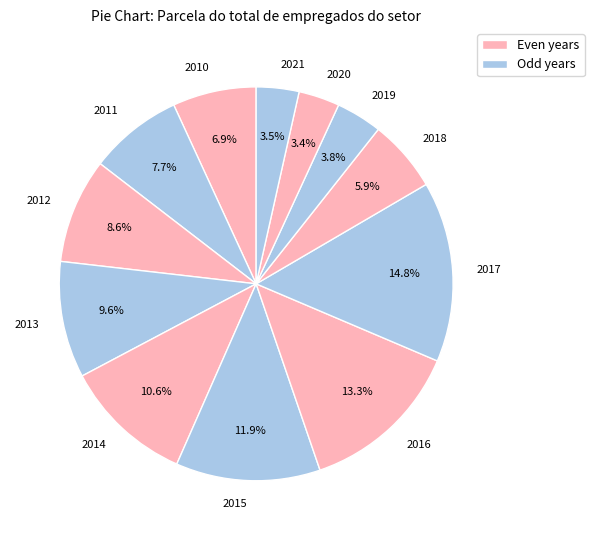

True or false: 2015 accounts for 17% of the total.

False